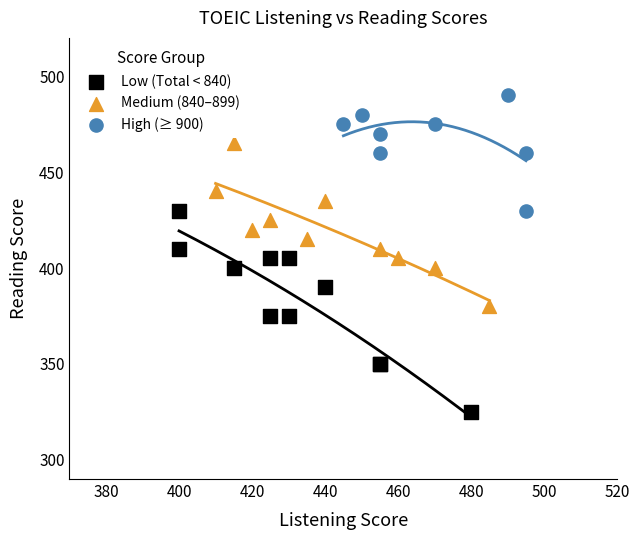

Which series contains the highest Y value?

High (≥ 900)